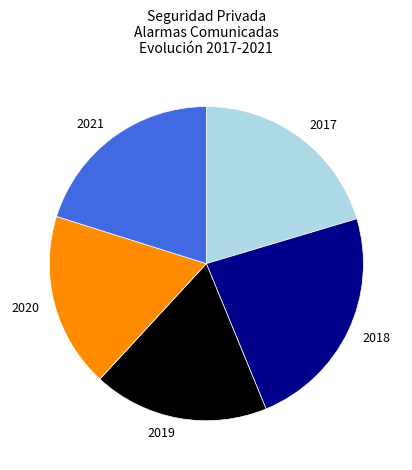

Which slice is the largest?

2018